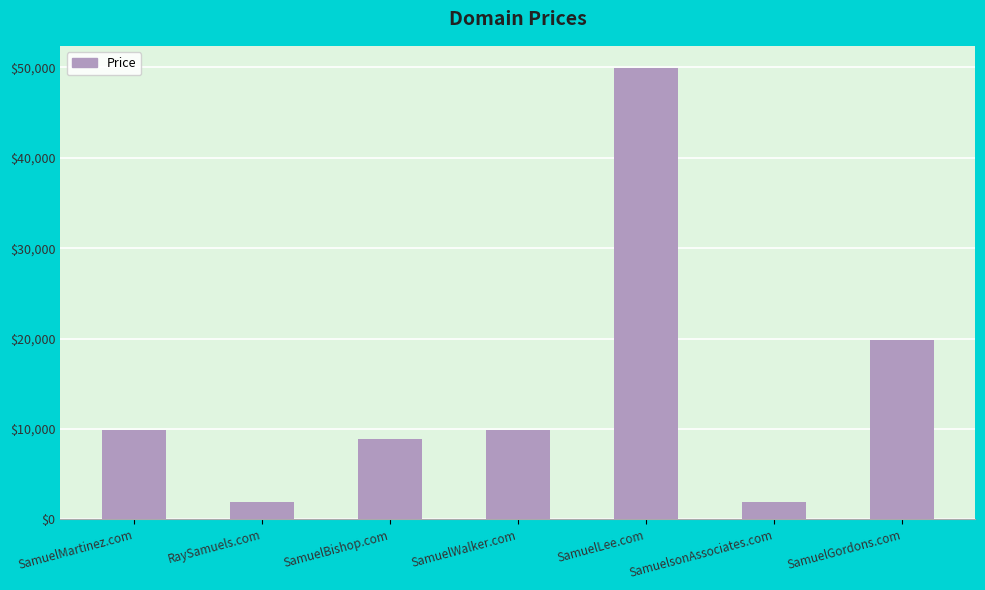

Reading left to right, extract all data points from this chart.

SamuelMartinez.com=9888	RaySamuels.com=1888	SamuelBishop.com=8888	SamuelWalker.com=9888	SamuelLee.com=49888	SamuelsonAssociates.com=1888	SamuelGordons.com=19888